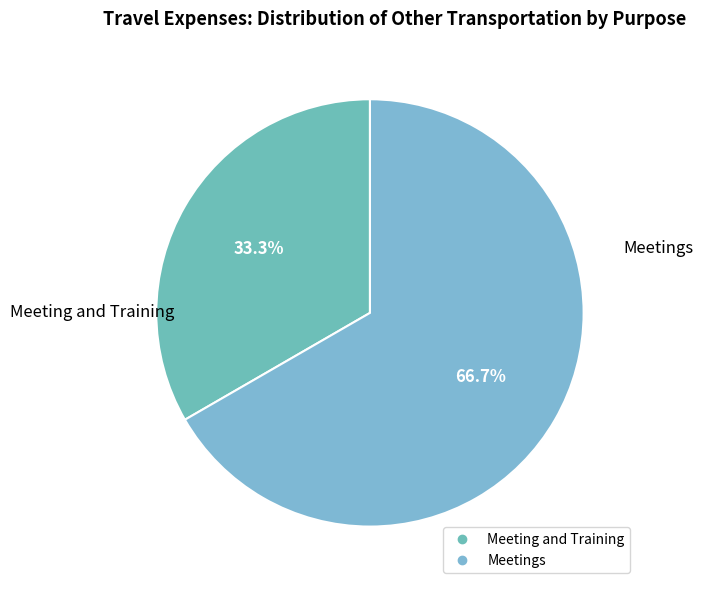

Which category has the smallest portion of the pie?

Meeting and Training